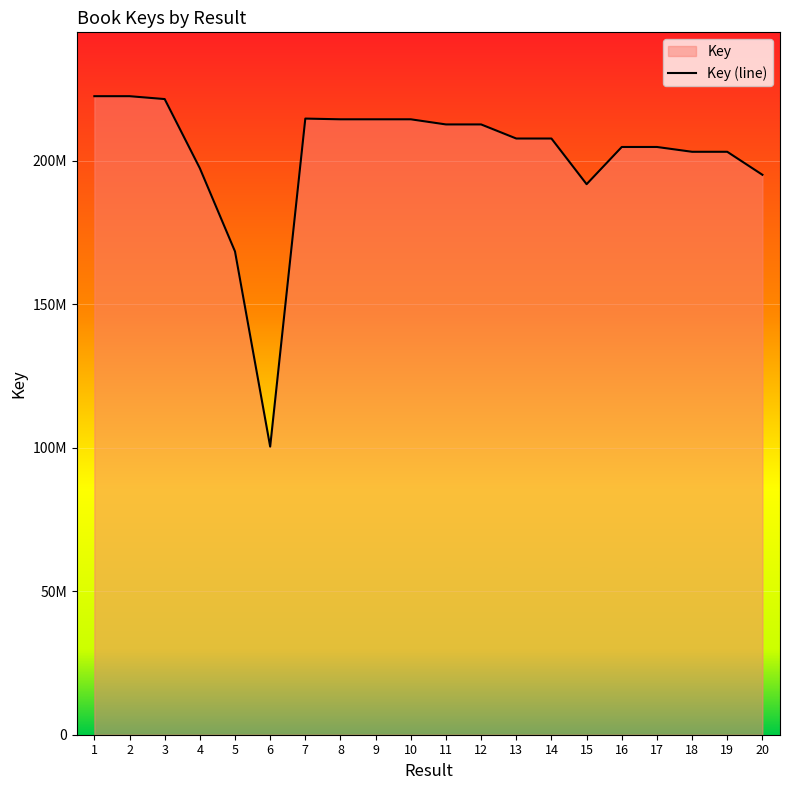

At which category does the chart reach its peak across all series?

1